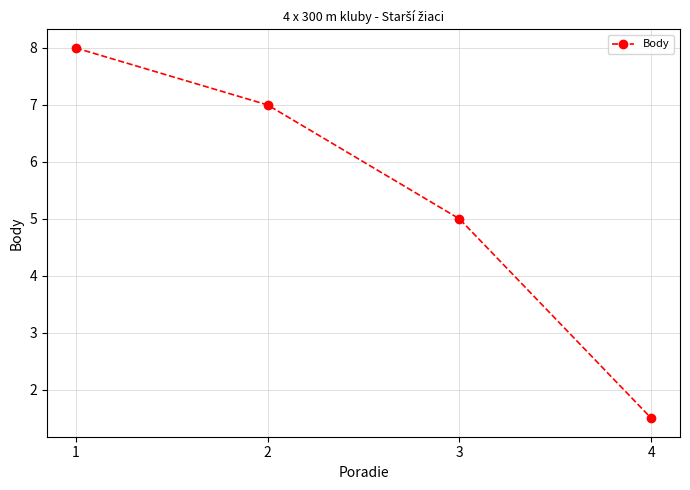

Where is the data nearest to the value 4?

3